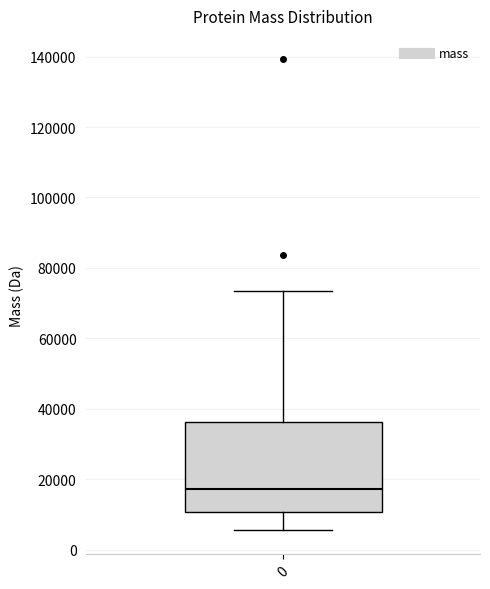

Where does the upper whisker of the box at x = 0 end on the y-axis? The values are not printed on the chart, so give them approximately, as read against the axis.

74000